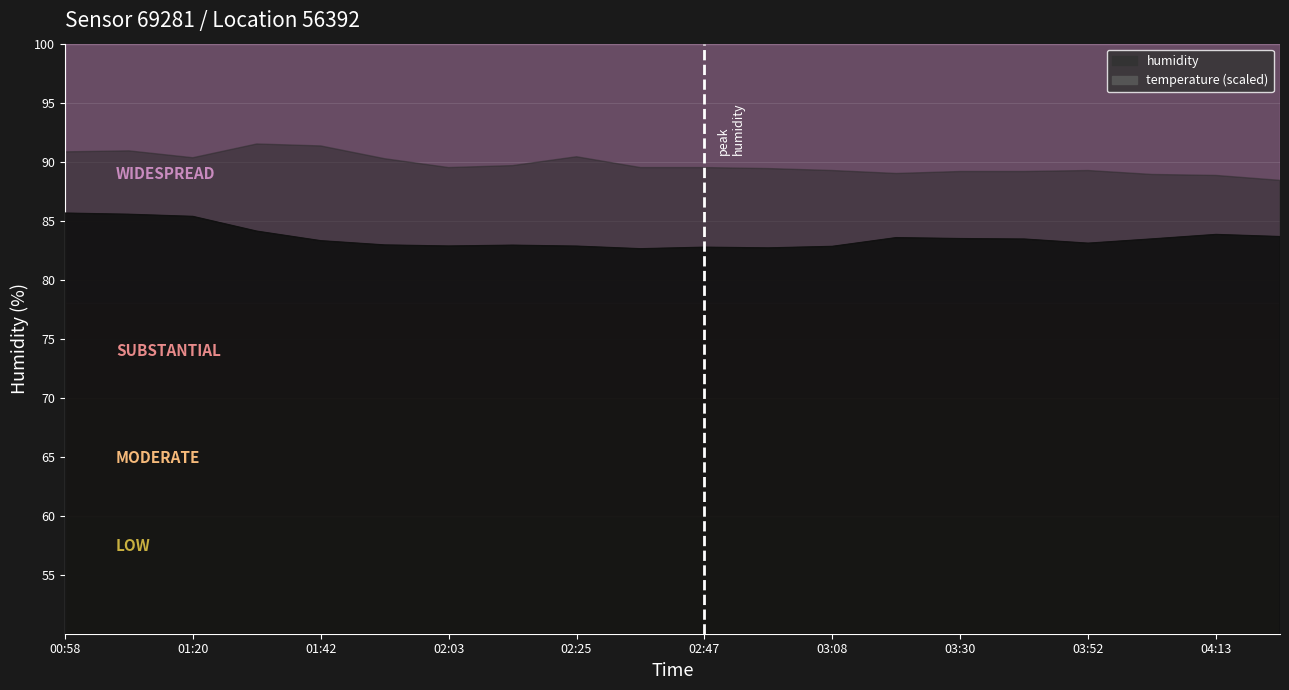

What is the difference between the second highest and minimum values?

2.9